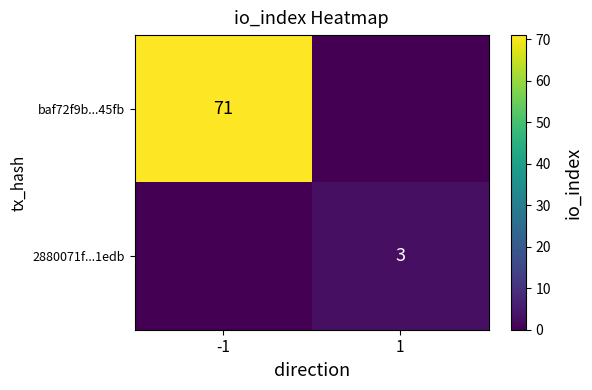

Is it true that baf72f9b...45fb equals 71 at -1?

True